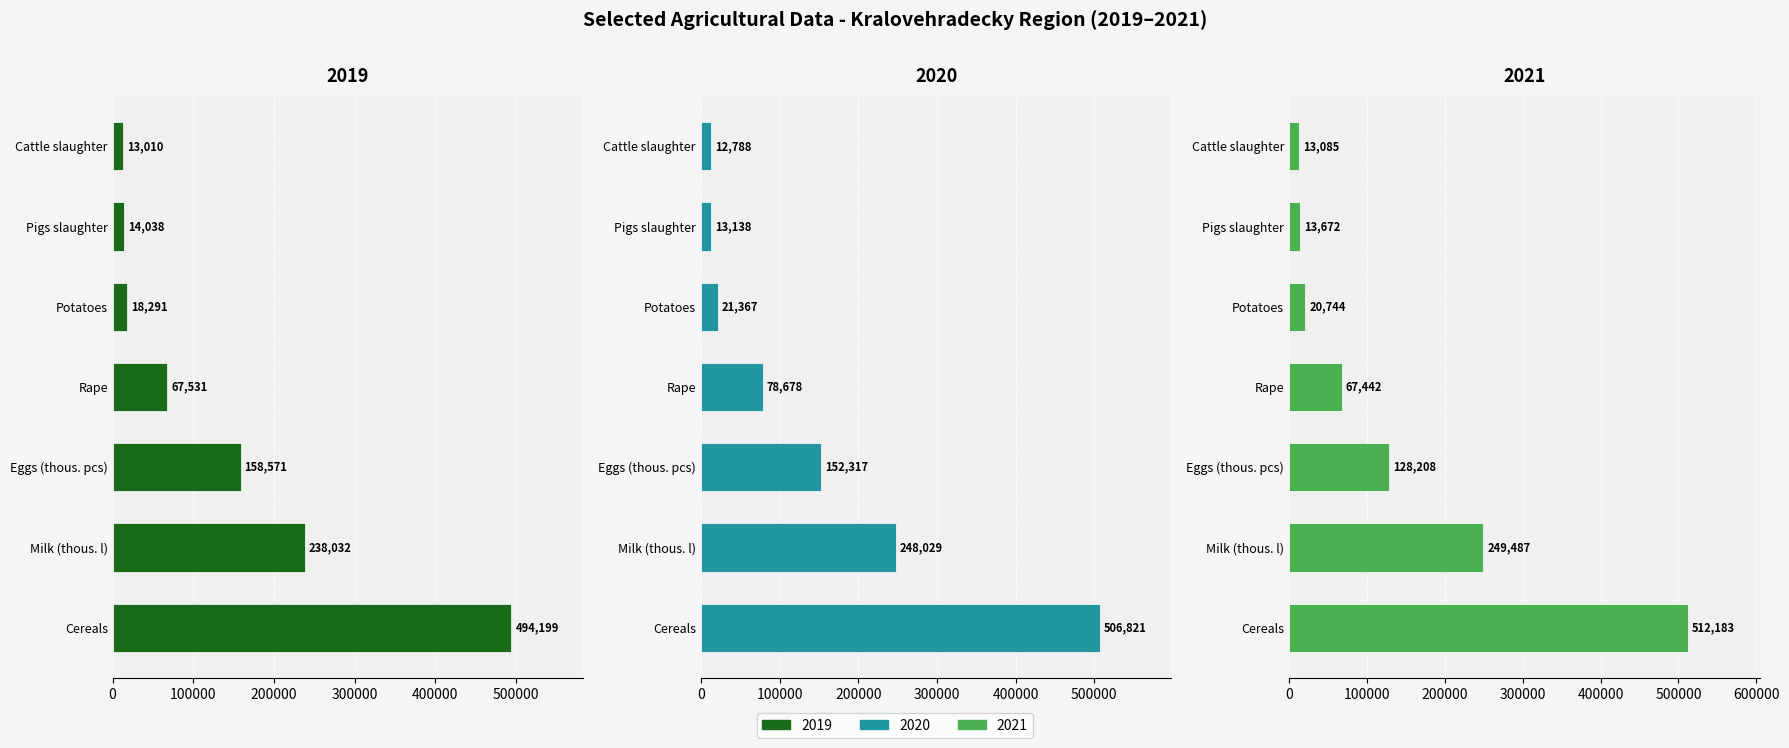

List the labels in order of 2021 value, largest first.

Cereals, Milk (thous. l), Eggs (thous. pcs), Rape, Potatoes, Pigs slaughter, Cattle slaughter